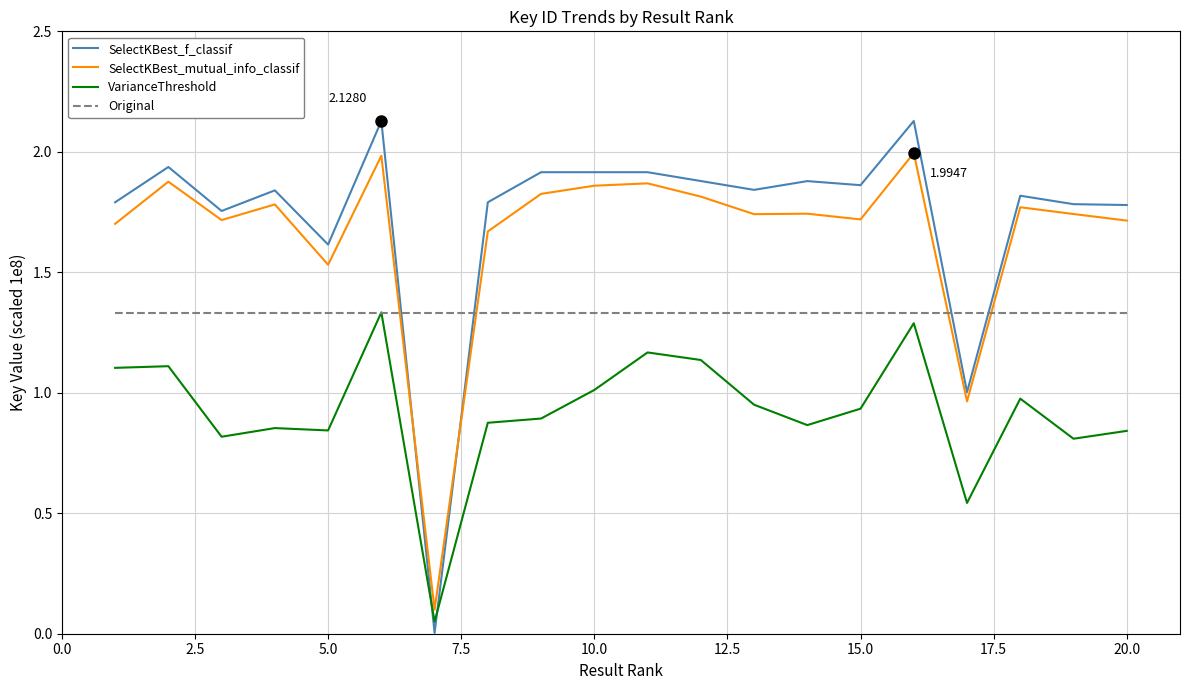

True or false: SelectKBest_f_classif has more than 1 interior local peaks.

True